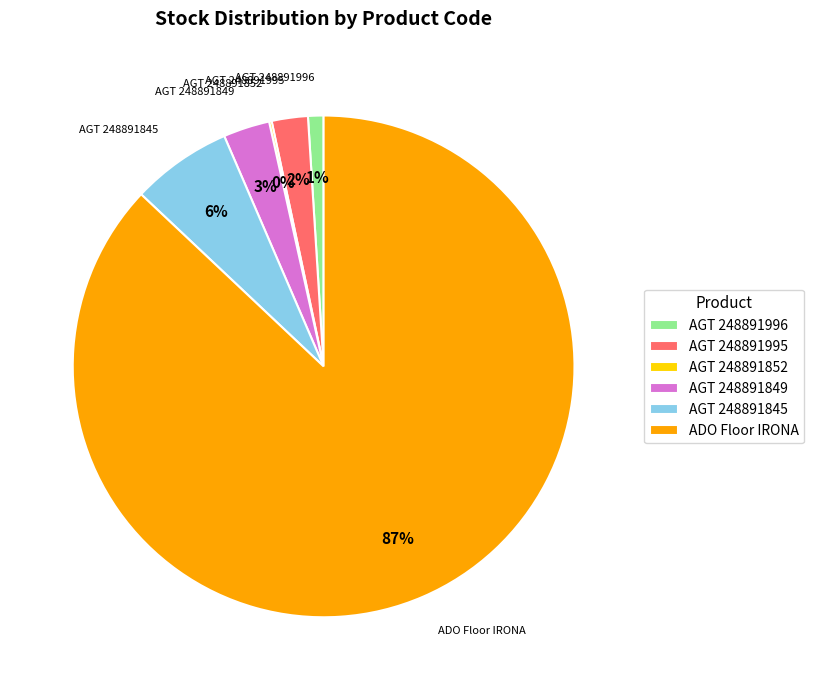

To the nearest percent, what is the average slice percentage?

17%